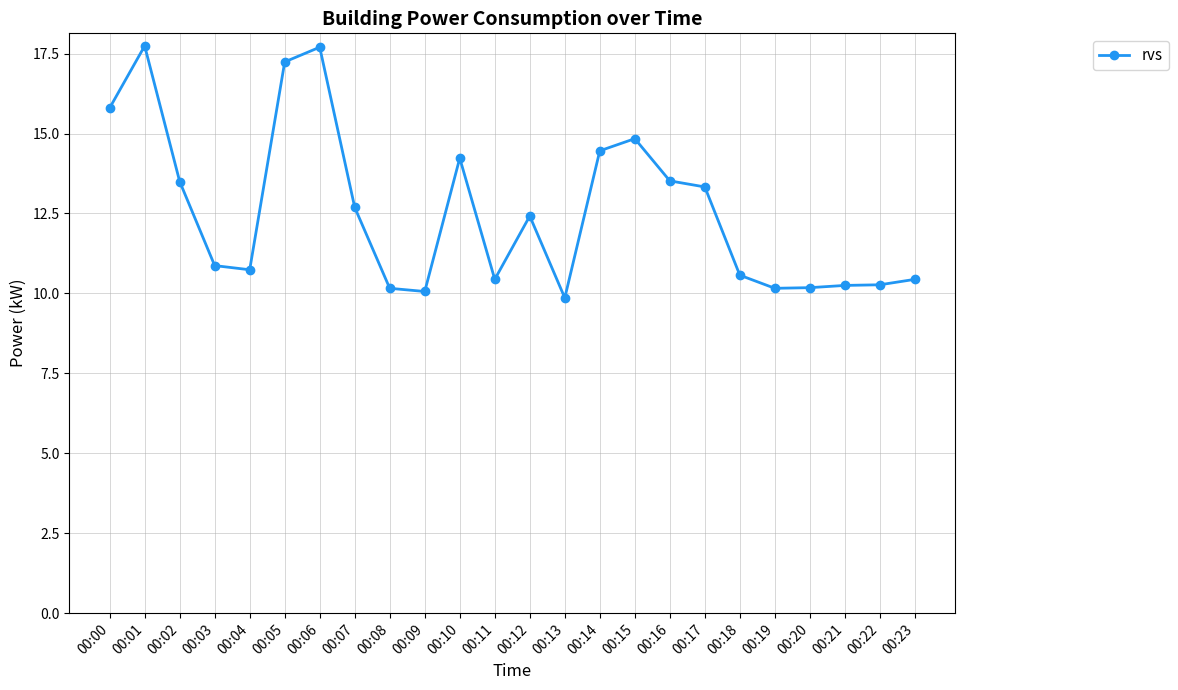

Does the chart have visible grid lines?

Yes